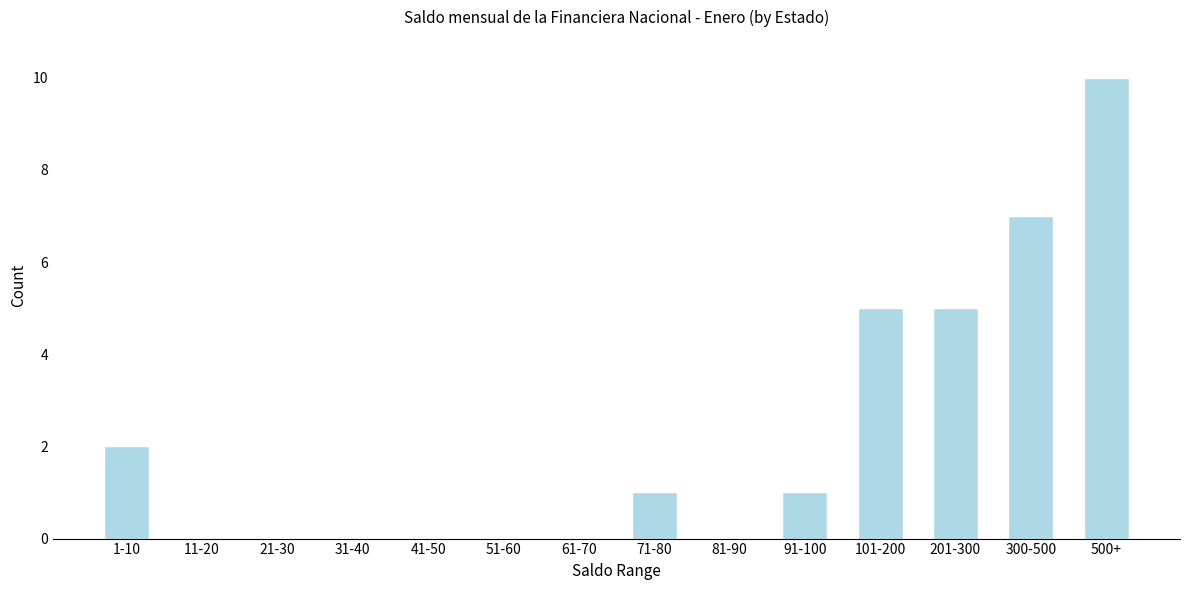

Reading right to left, list all the values displayed in this chart.

500+=10	300-500=7	201-300=5	101-200=5	91-100=1	81-90=0	71-80=1	61-70=0	51-60=0	41-50=0	31-40=0	21-30=0	11-20=0	1-10=2